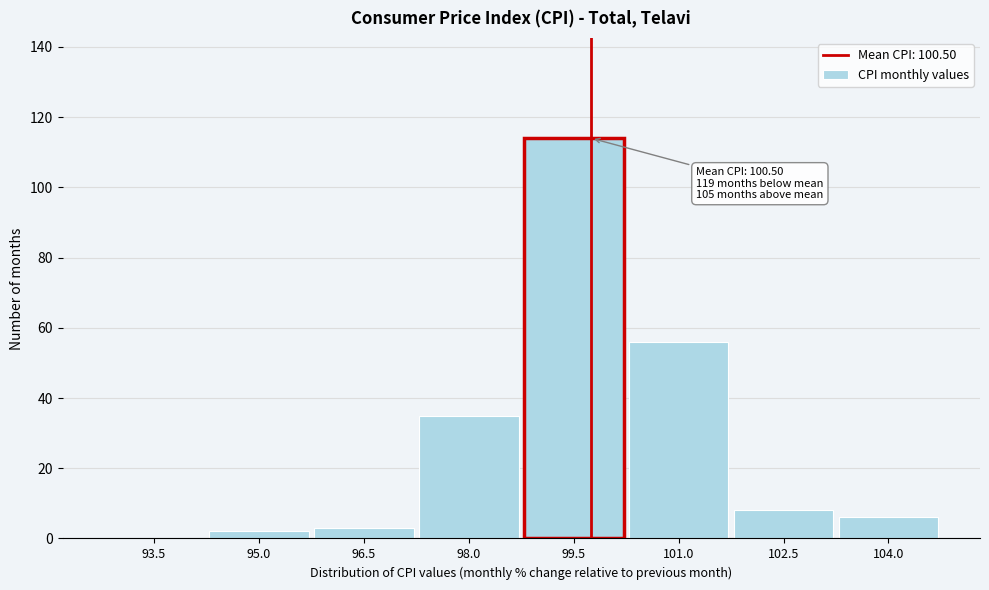

Reading left to right, extract all data points from this chart.

93.5=0	95.0=2	96.5=3	98.0=35	99.5=114	101.0=56	102.5=8	104.0=6